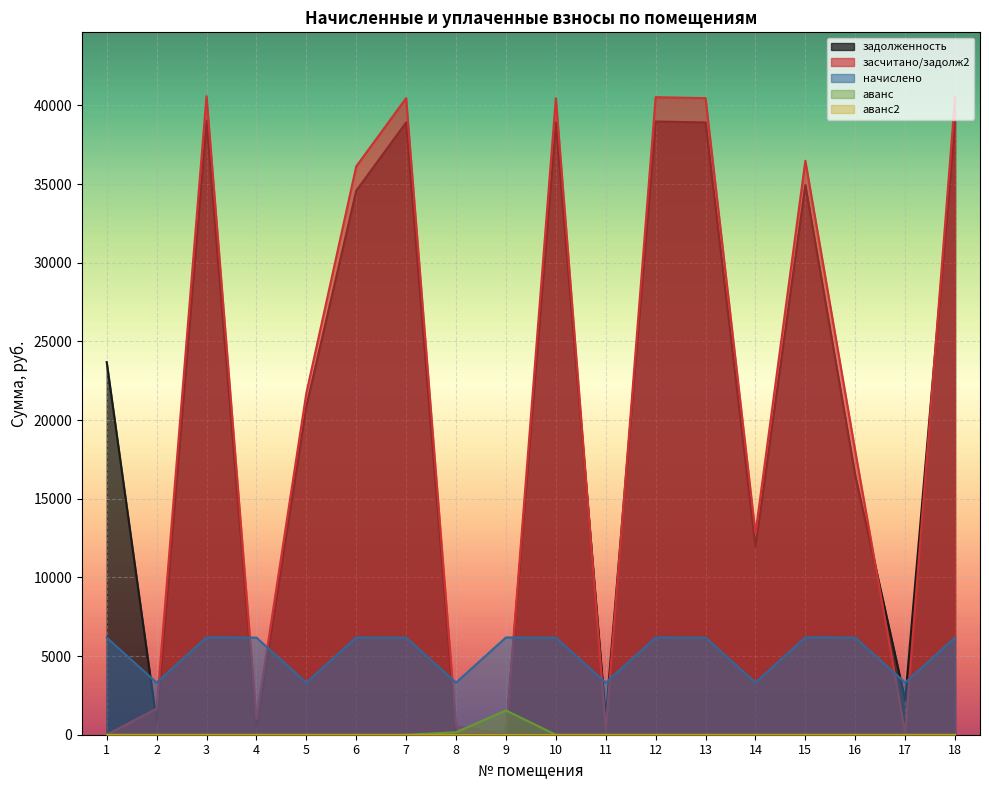

The задолженность series shows 30697.4 at 5. True or false?

False